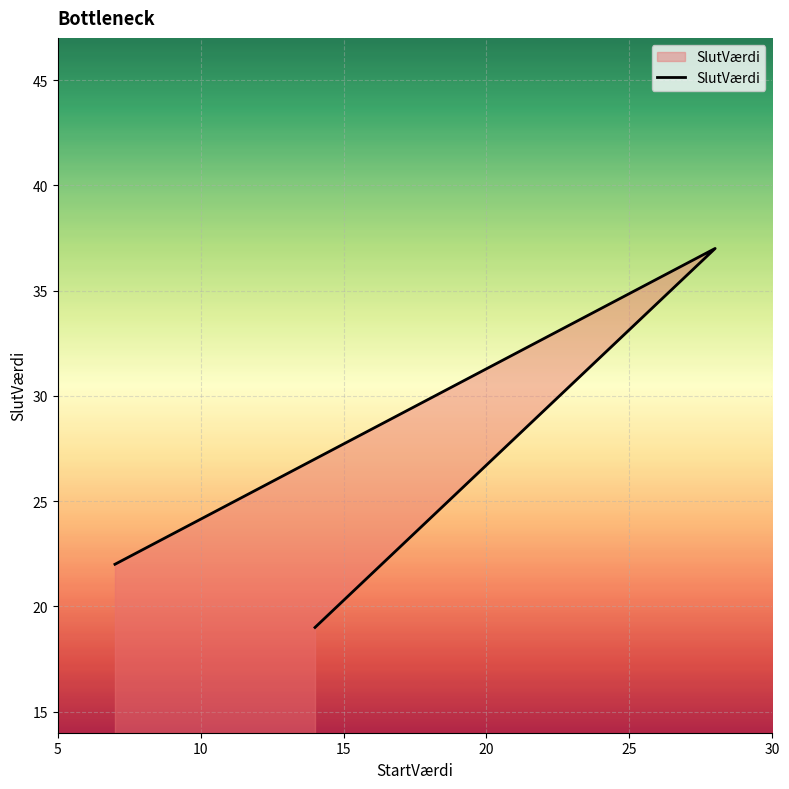

What is the difference between the maximum and minimum values?

18